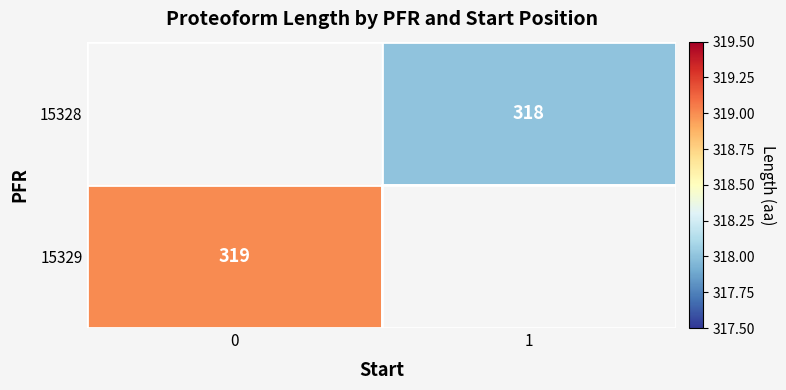

The value of 15329 at 0 is 553. True or false?

False